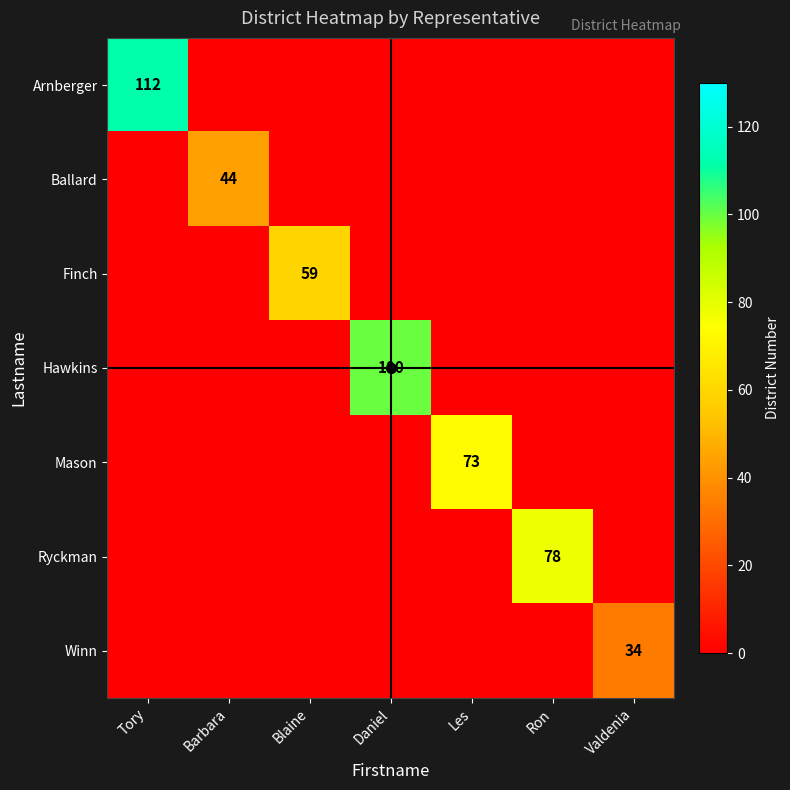

At how many categories does at least one series exceed 66?

4